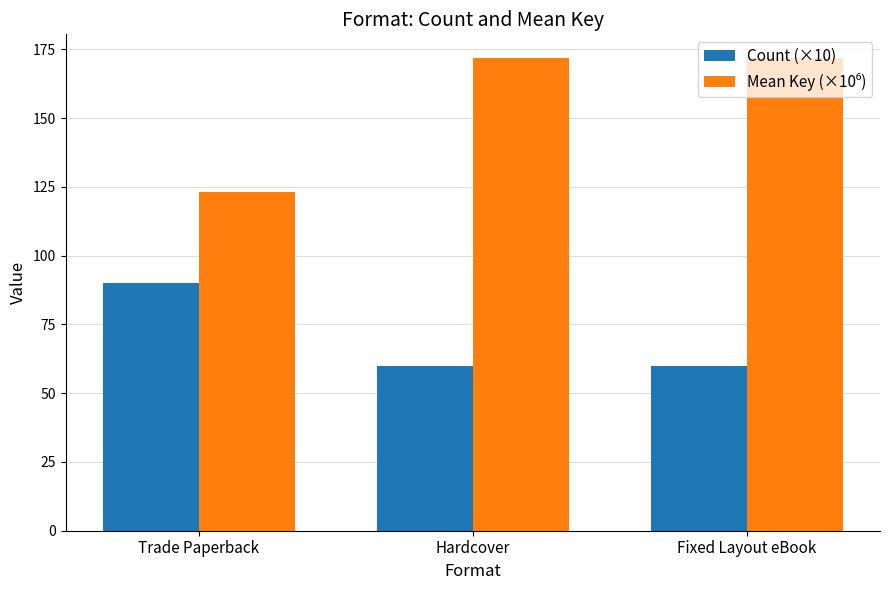

What is the difference between the highest and lowest values at Trade Paperback?

33.1